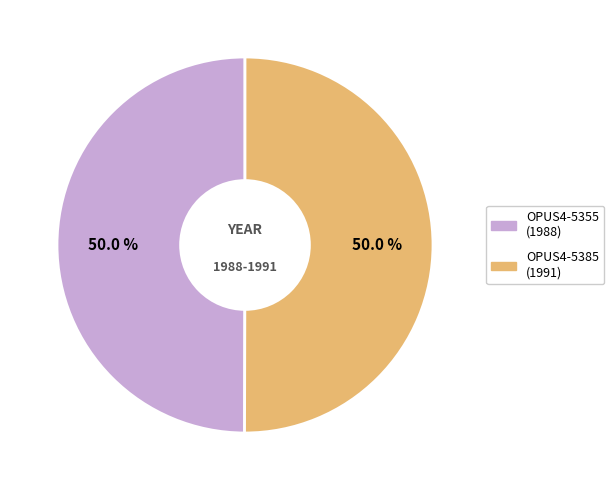

Approximately how many times larger is the value at OPUS4-5355 compared to OPUS4-5385?

1.0